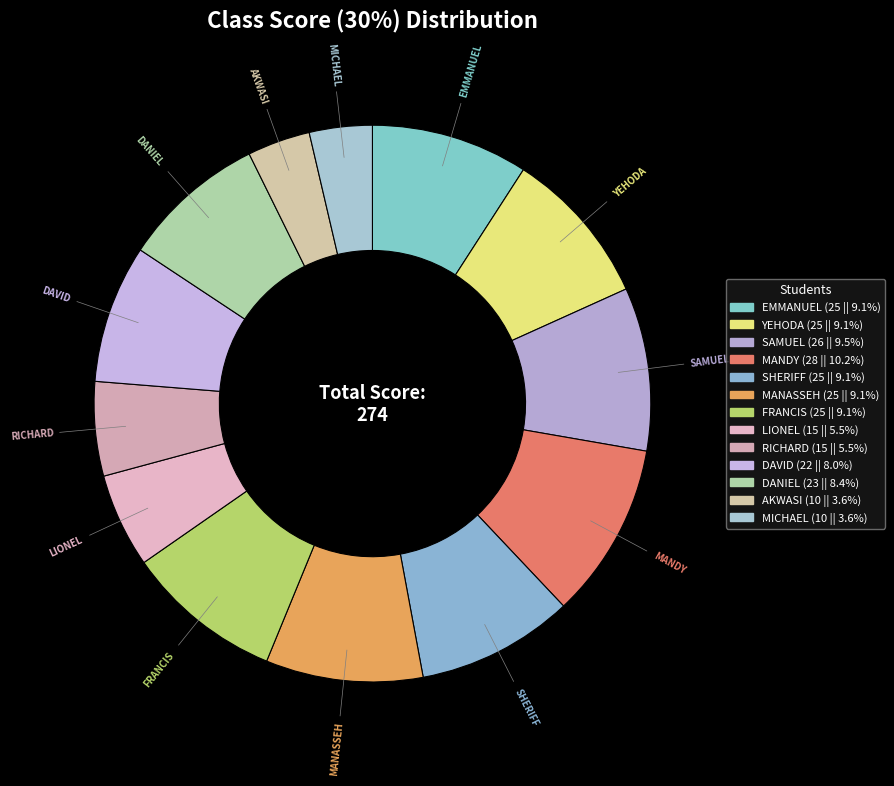

Which category has the biggest portion of the pie?

MANDY